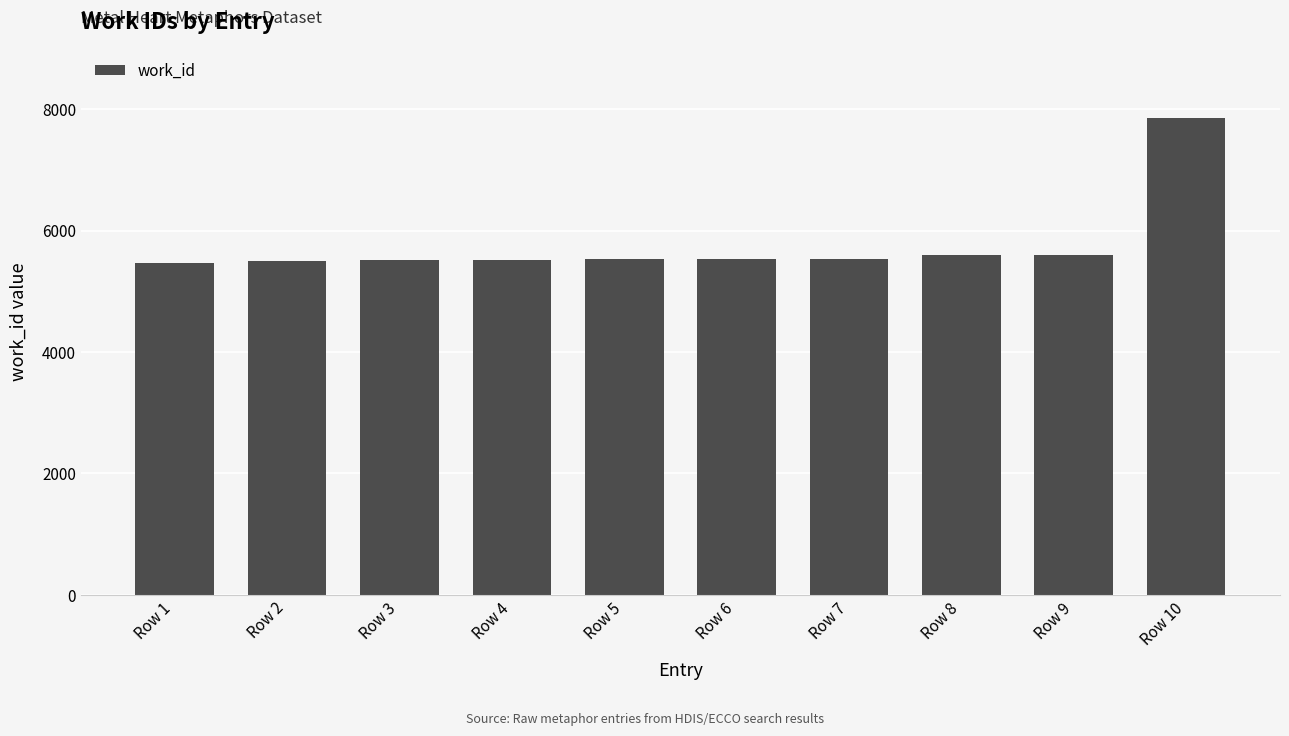

What is the maximum value shown in the chart?

7851